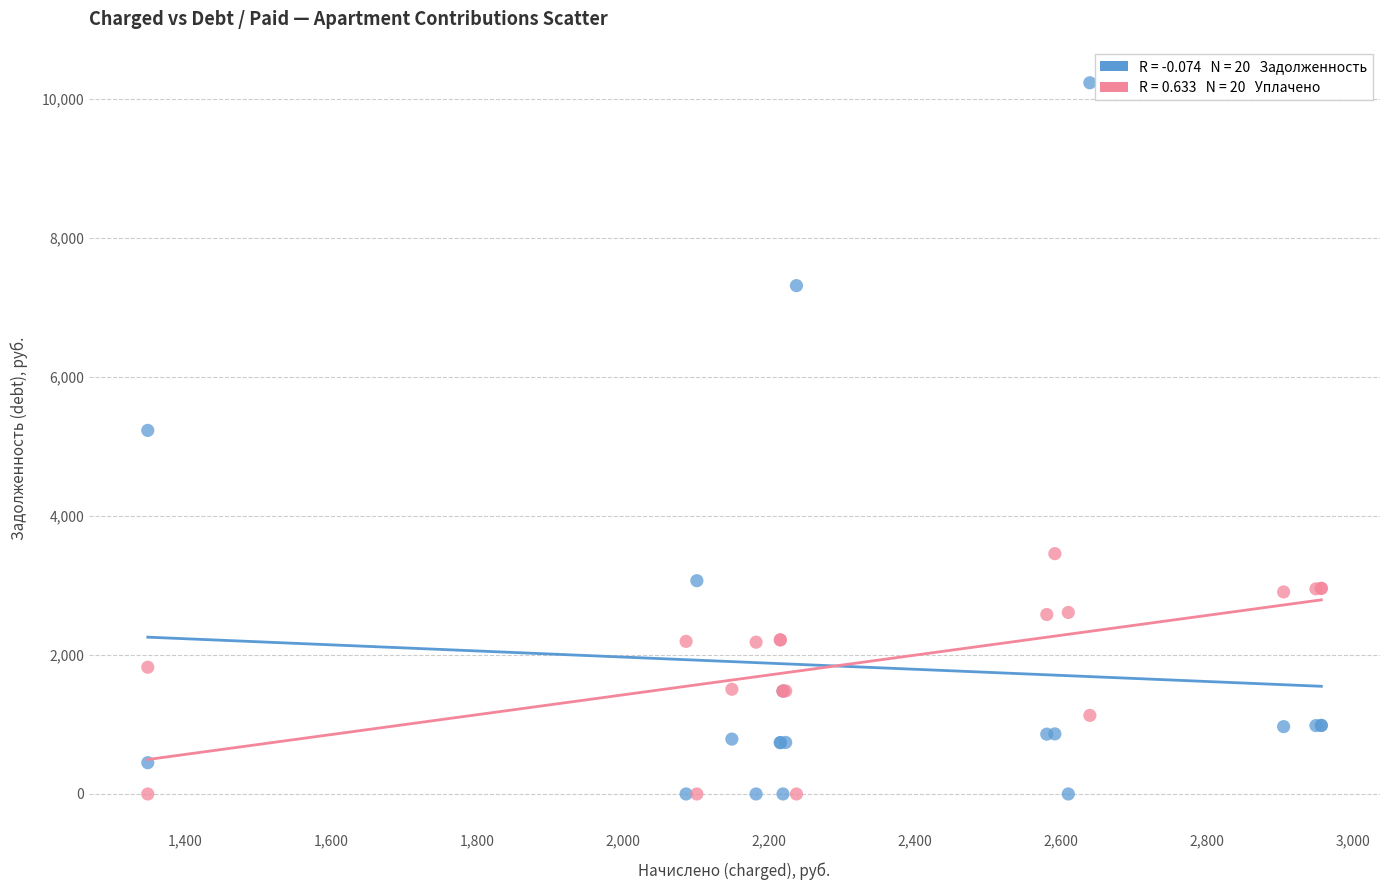

Across all series, what Y value is closest to 5113?

5228.3